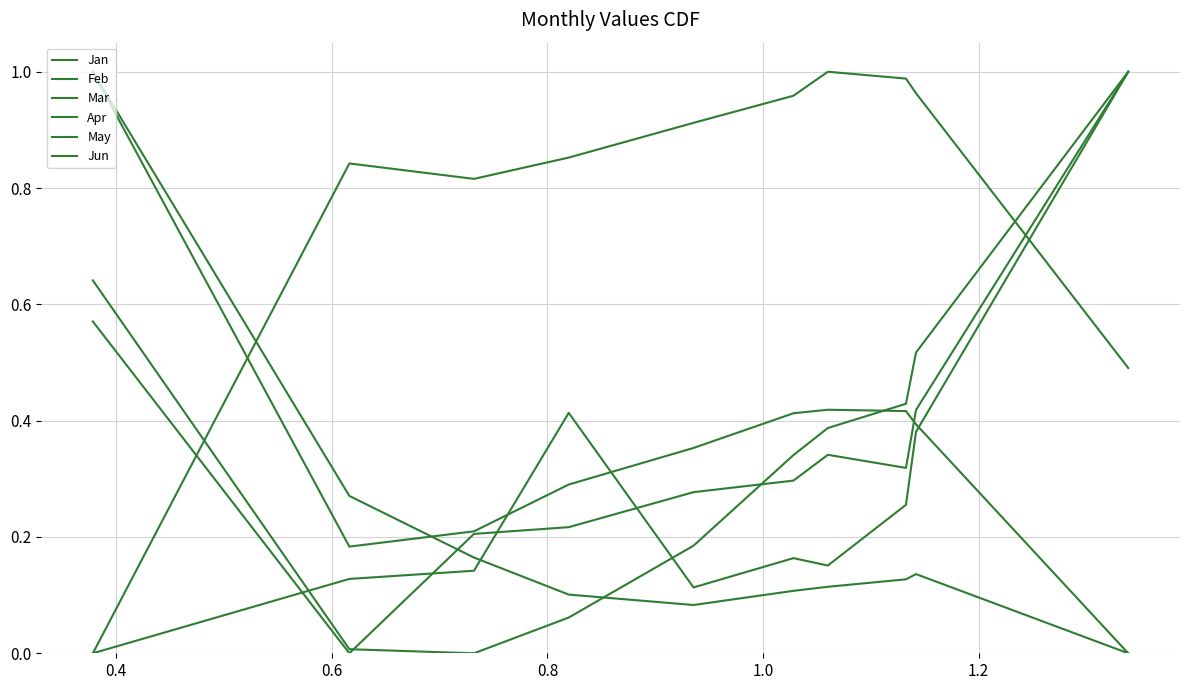

Does the chart display data point markers on the line(s)?

No